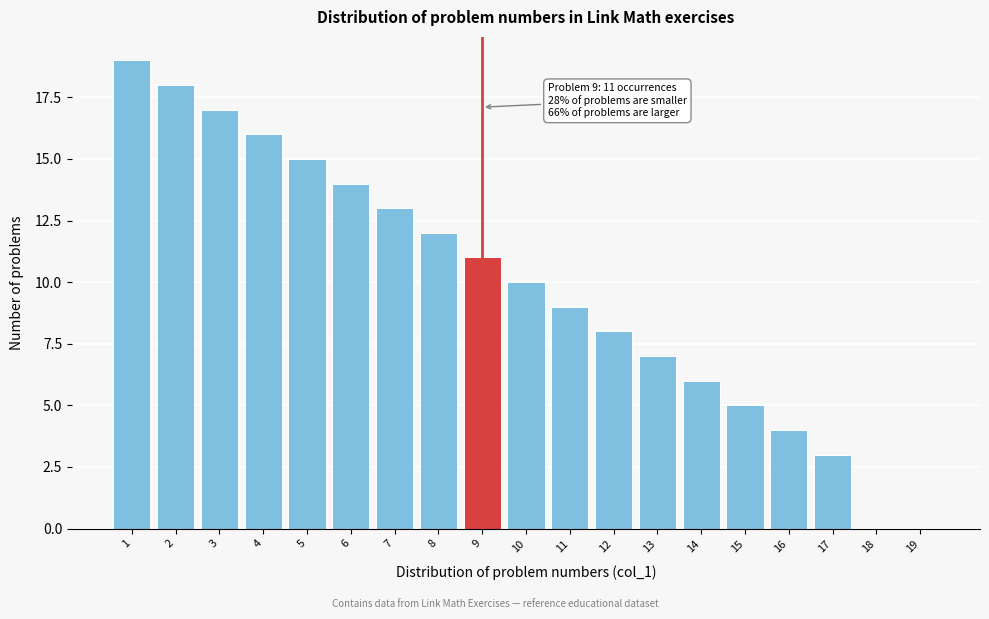

Reading left to right, list all the values displayed in this chart.

1=19	2=18	3=17	4=16	5=15	6=14	7=13	8=12	9=11	10=10	11=9	12=8	13=7	14=6	15=5	16=4	17=3	18=0	19=0